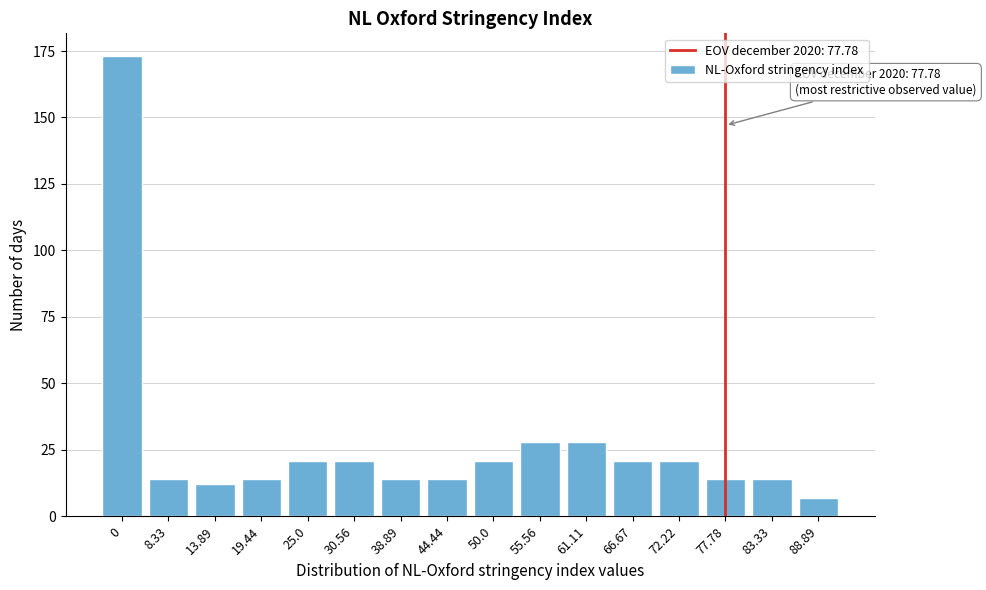

Reading left to right, extract all data points from this chart.

173	14	12	14	21	21	14	14	21	28	28	21	21	14	14	7